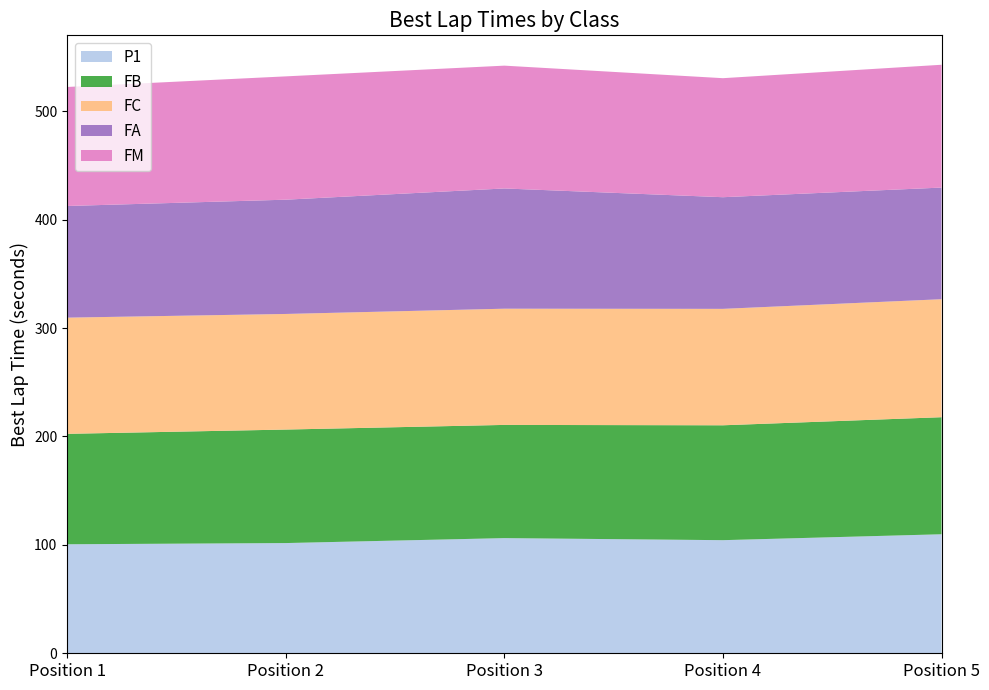

Reading left to right, list all the values displayed in this chart.

P1: 100.6	101.7	106.3	104.4	109.8
FB: 101.9	104.7	104.4	106.0	108.0
FC: 107.2	106.7	107.2	107.4	108.9
FA: 103.0	105.4	110.9	103.0	103.0
FM: 109.8	113.8	113.3	109.8	113.3